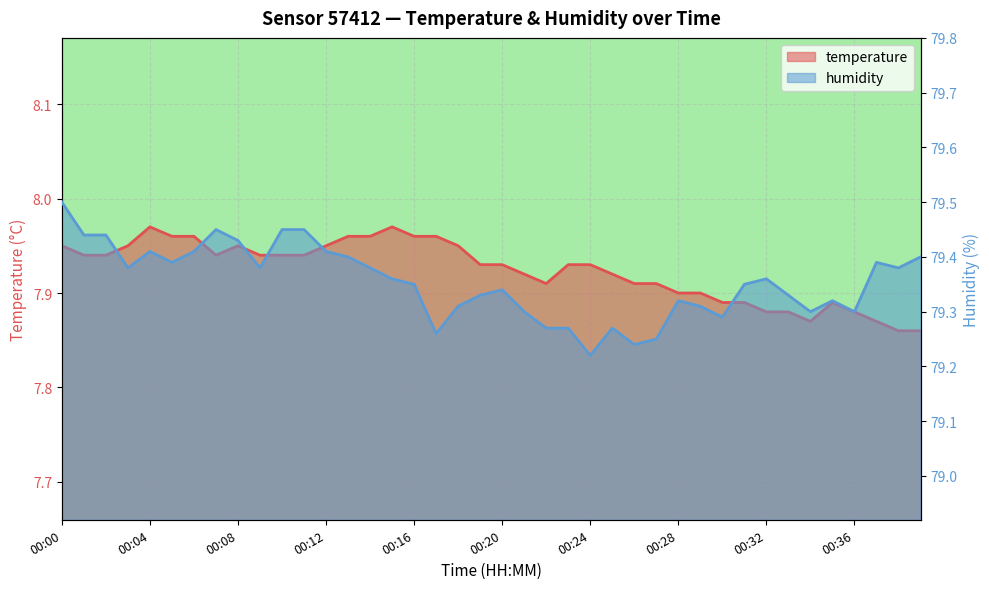

How many categories are shown in the chart?

40